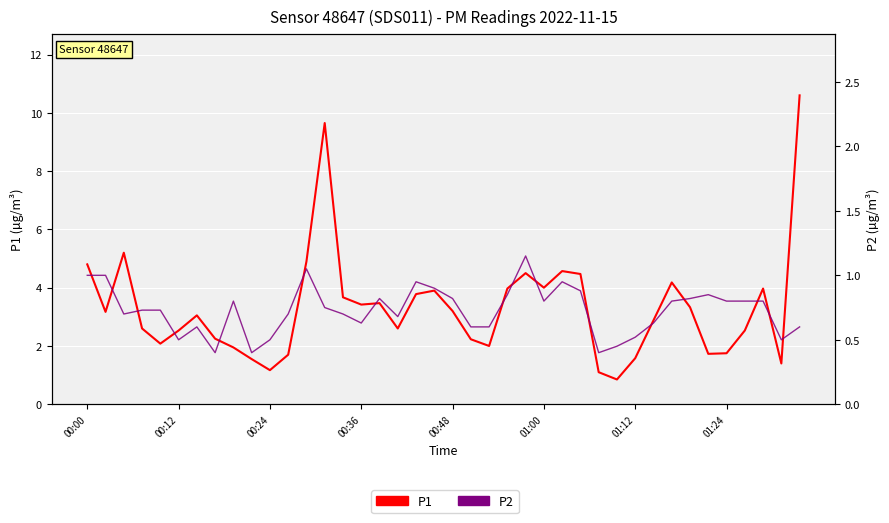

At which category does P1 reach its first local valley?

00:12